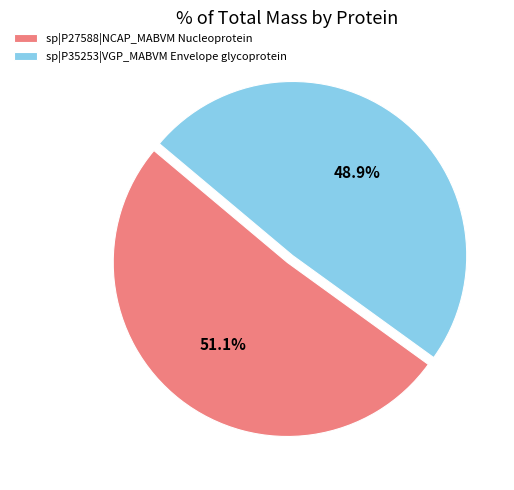

To the nearest percent, what portion does sp|P27588|NCAP_MABVM Nucleoprotein represent?

51%